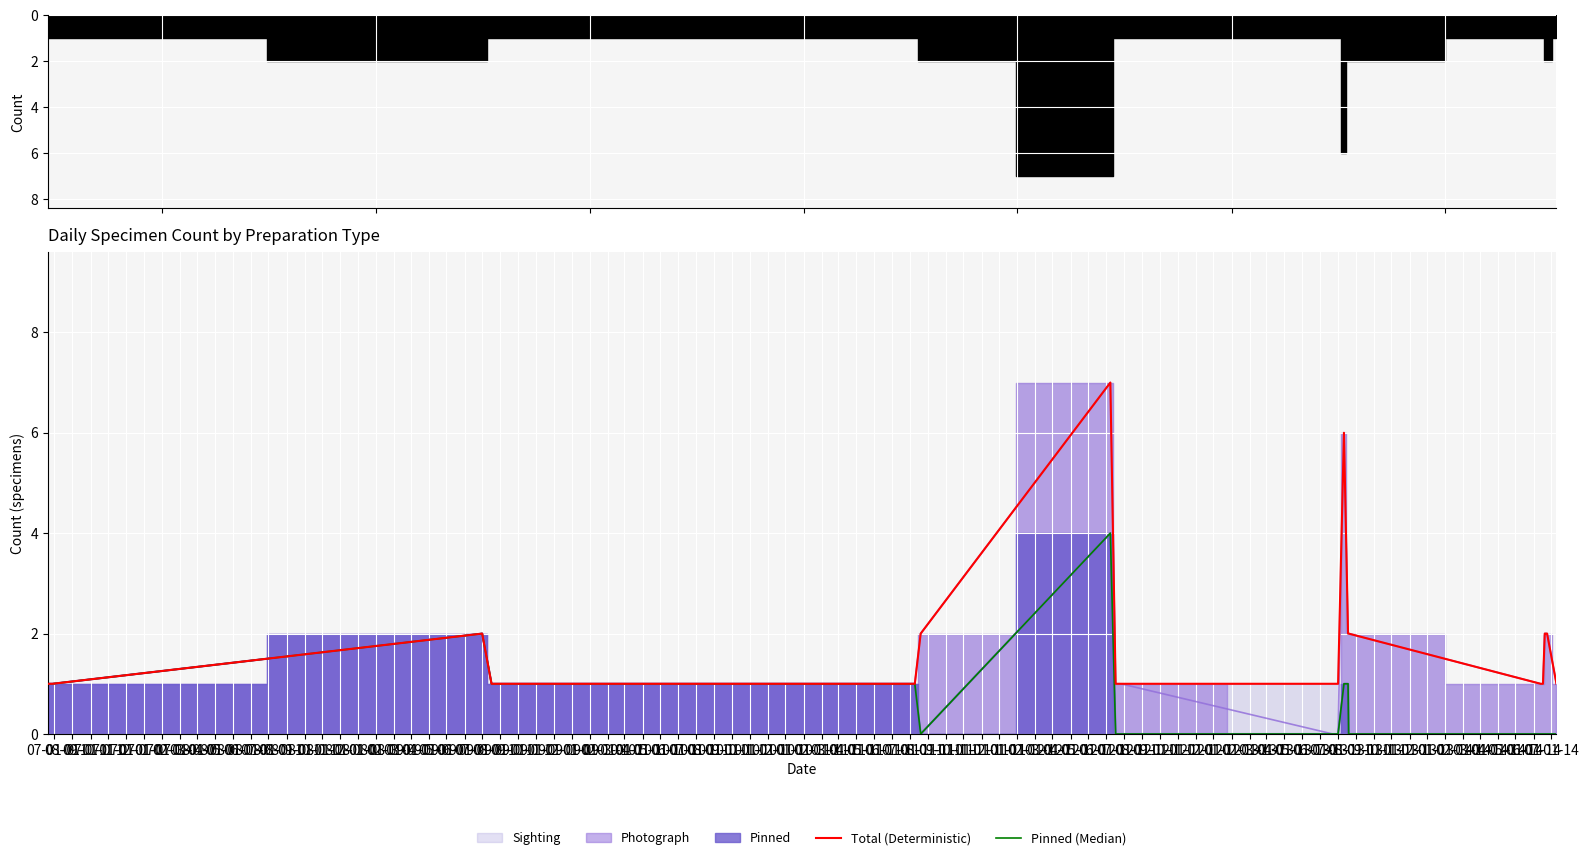

Which has a higher value, 02-01-09 or 03-01-08?

03-01-08